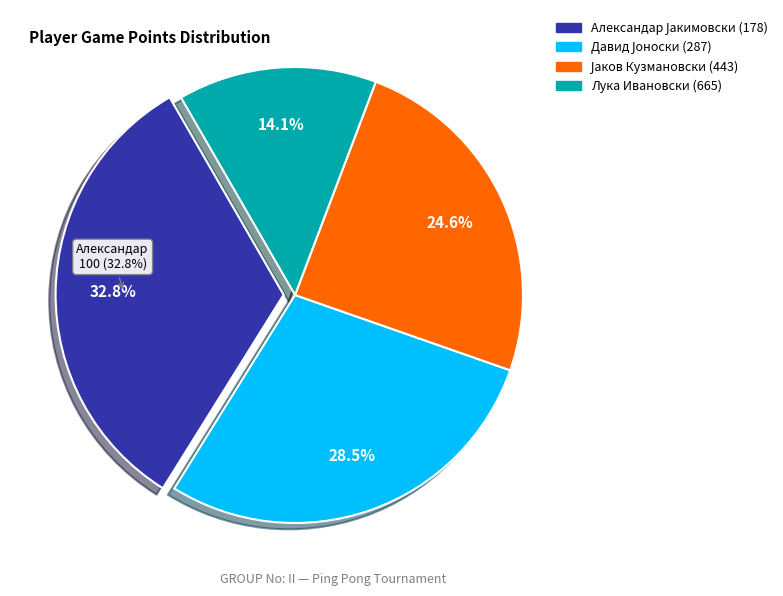

Is it true that Александар Јакимовски (178) is 43% of the pie?

False